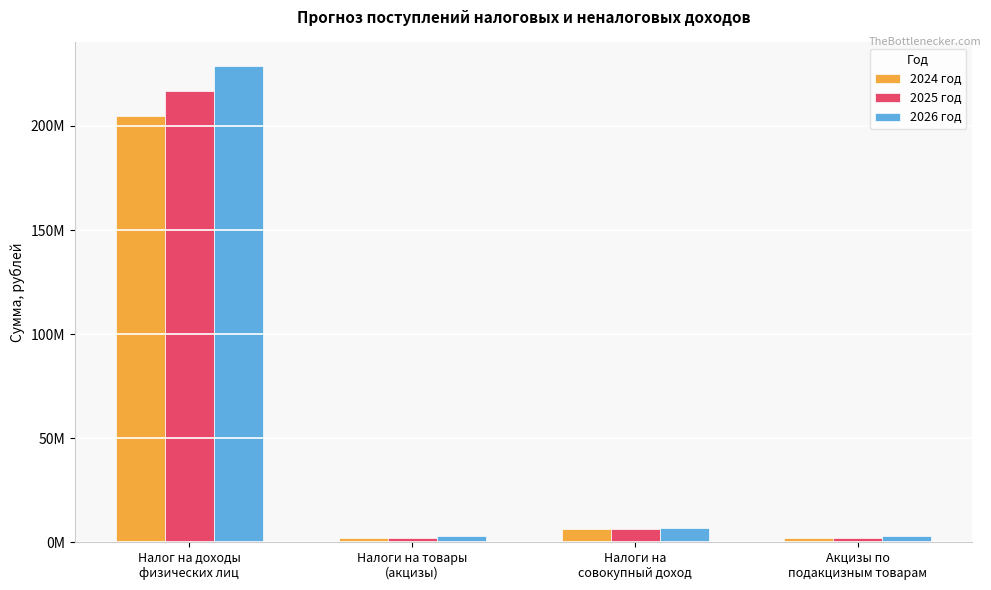

At Налоги на товары
(акцизы), list the series in order from smallest to largest.

2024 год, 2025 год, 2026 год